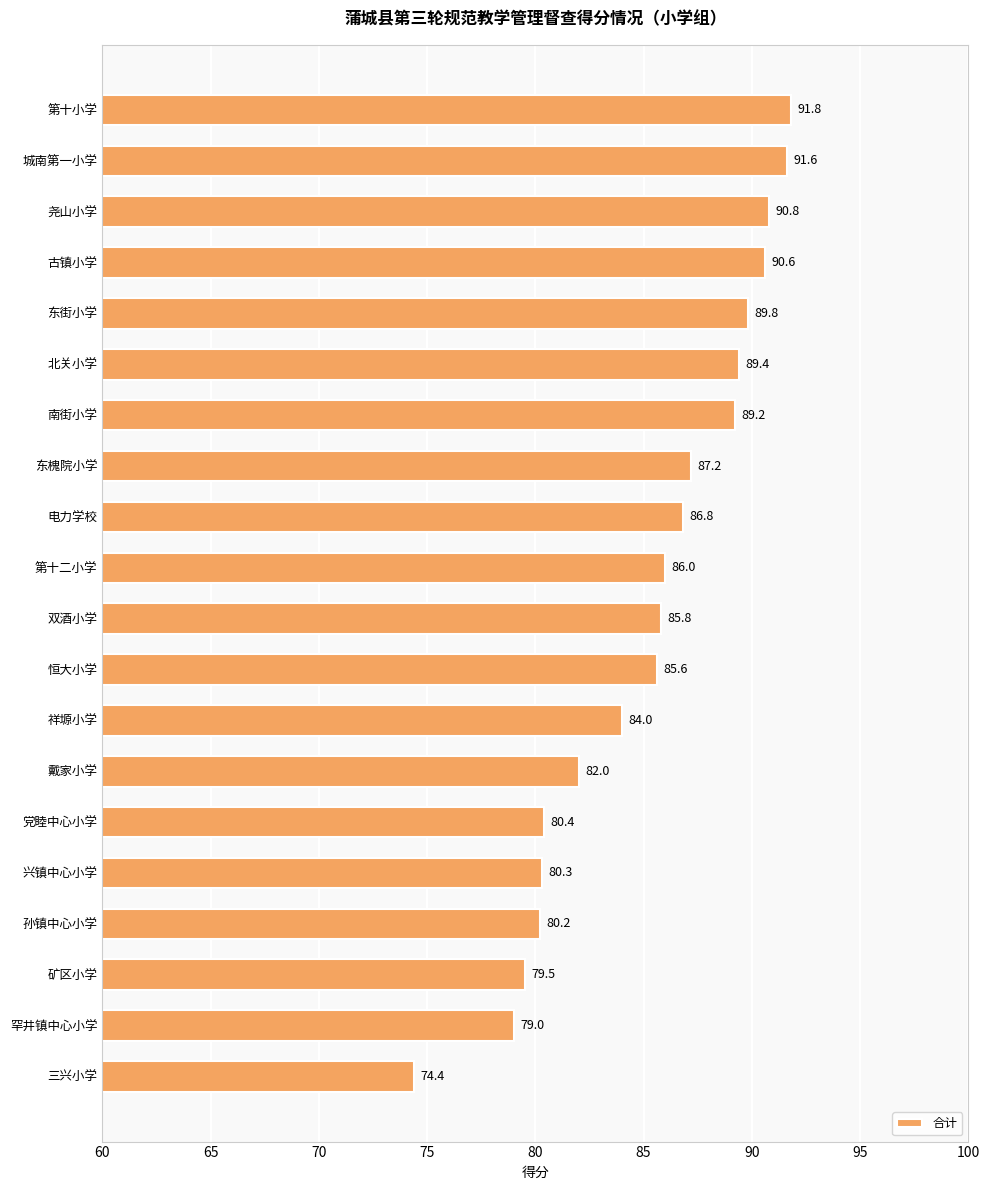

Which has a higher value, 东槐院小学 or 祥塬小学?

东槐院小学